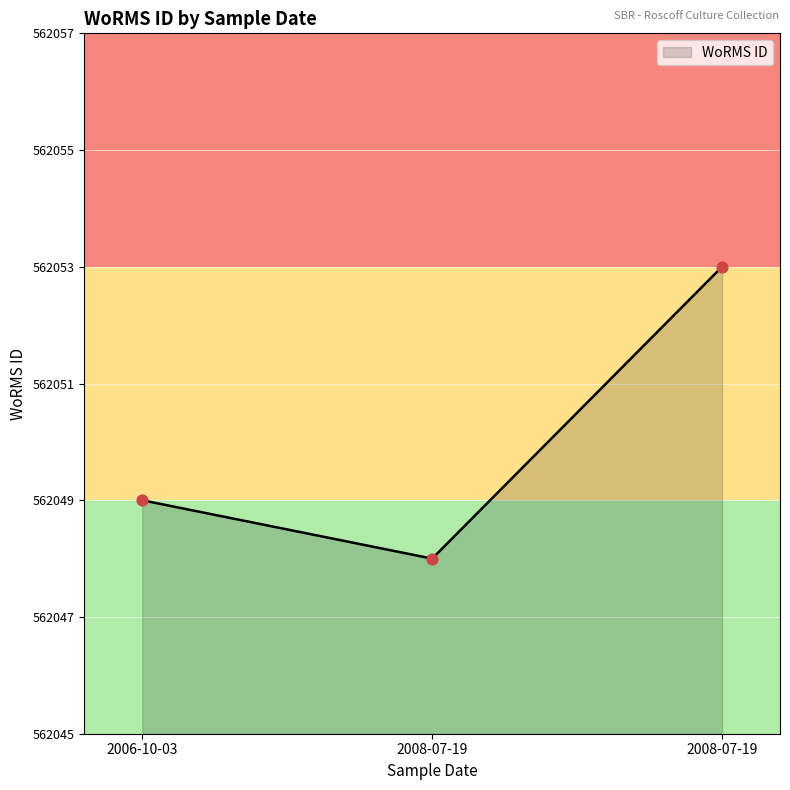

Which has a higher value, 03-10-2006 (RCC6078) or 19-07-2008 (RCC1920)?

19-07-2008 (RCC1920)